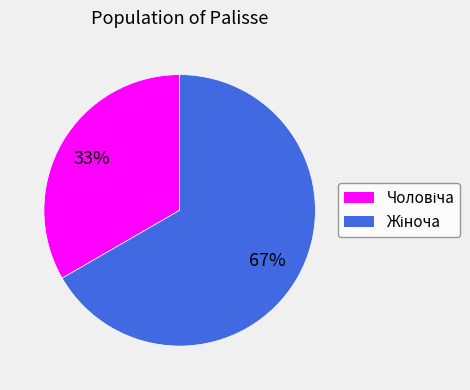

To the nearest percent, what is the average slice percentage?

50%